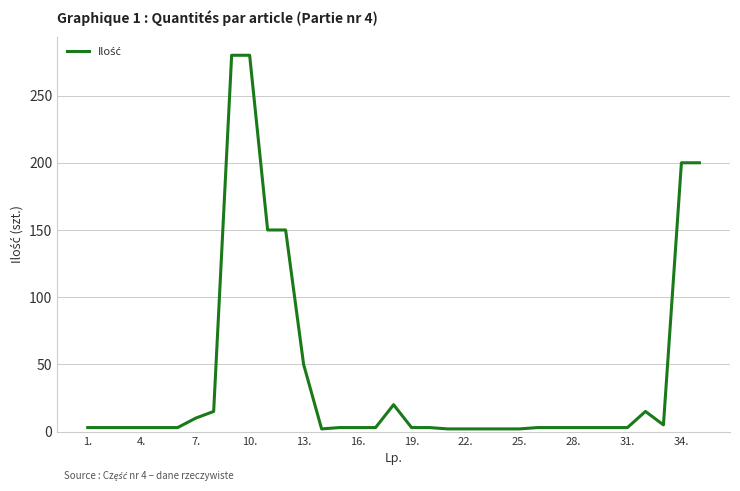

What is the maximum value shown in the chart?

280